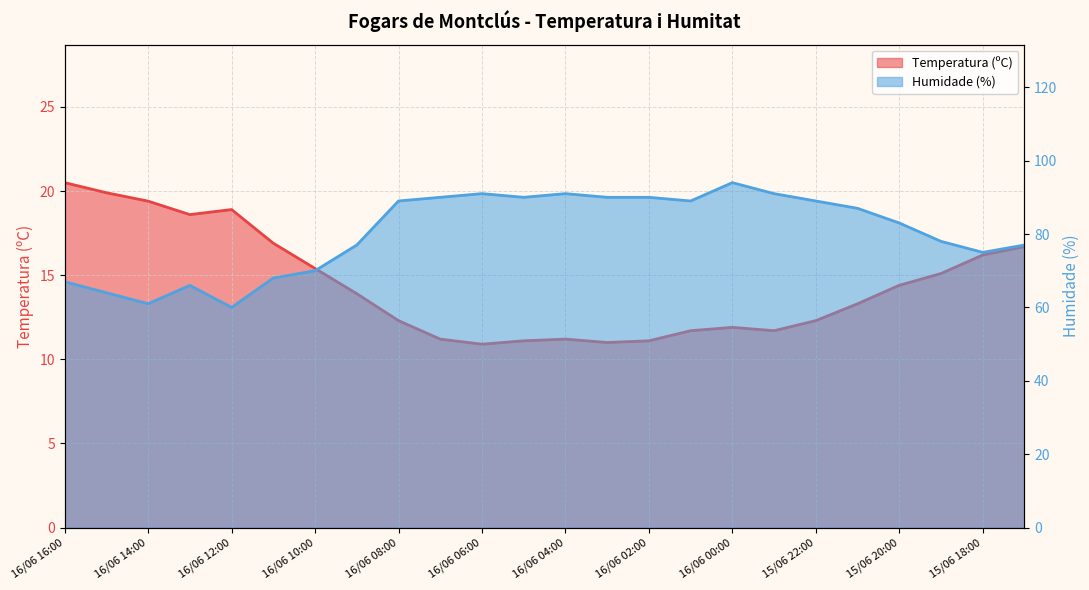

At which category is the sum across all series the highest?

16/06 00:00